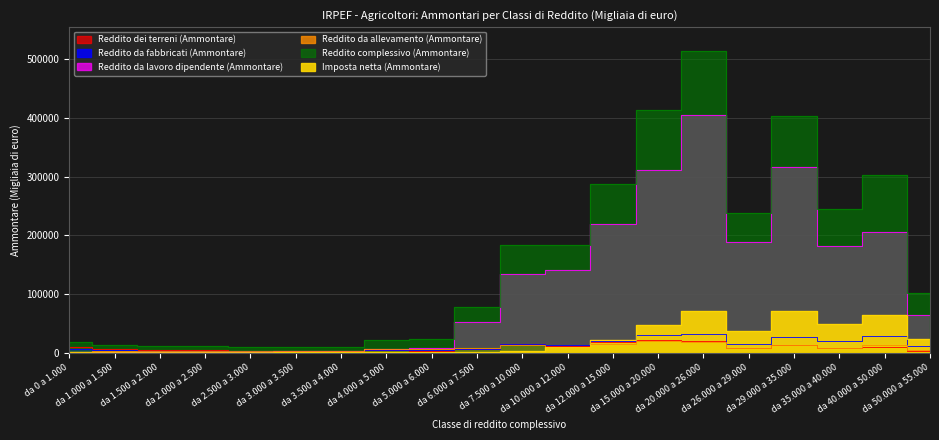

What is the difference between the maximum and minimum values in the Reddito da allevamento (Ammontare) series?

18238